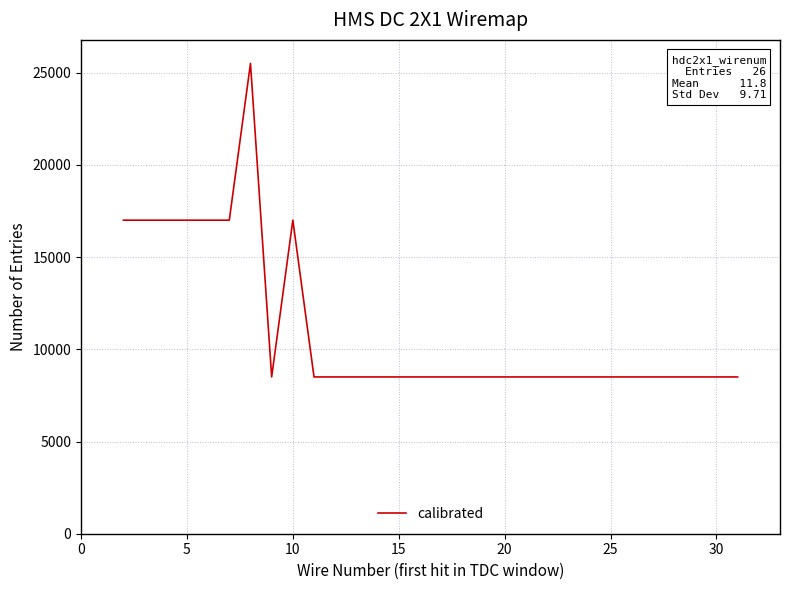

What is the greatest value displayed?

25500